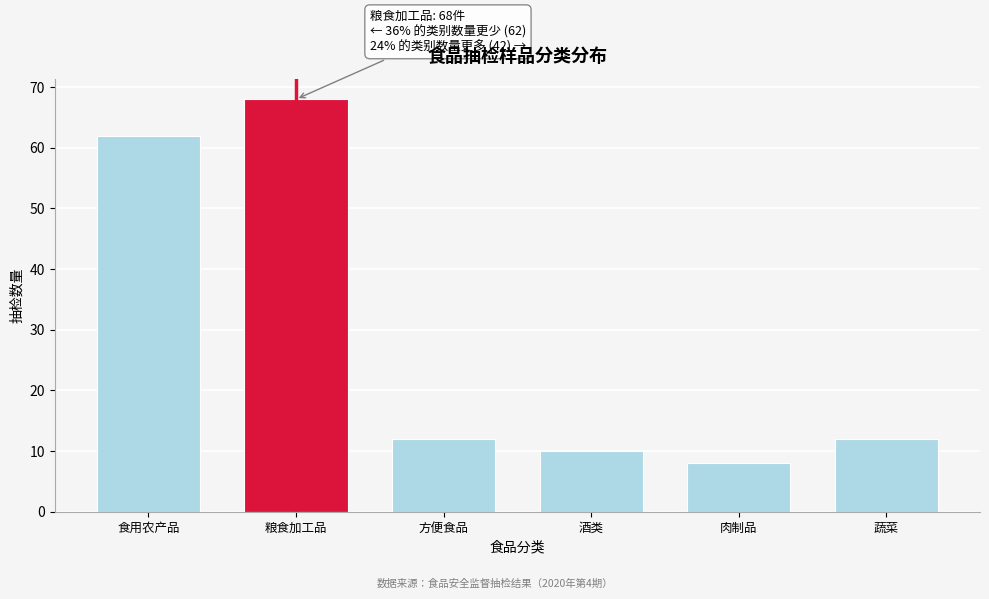

Reading left to right, extract all data points from this chart.

食用农产品=62	粮食加工品=68	方便食品=12	酒类=10	肉制品=8	蔬菜=12